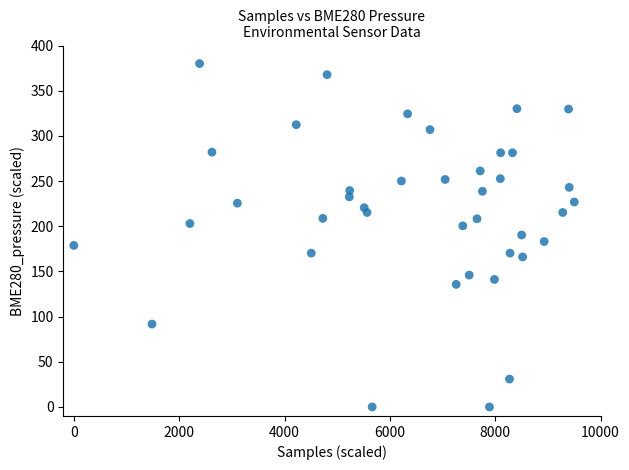

What is the range of Y values (max minus min)?

380.0